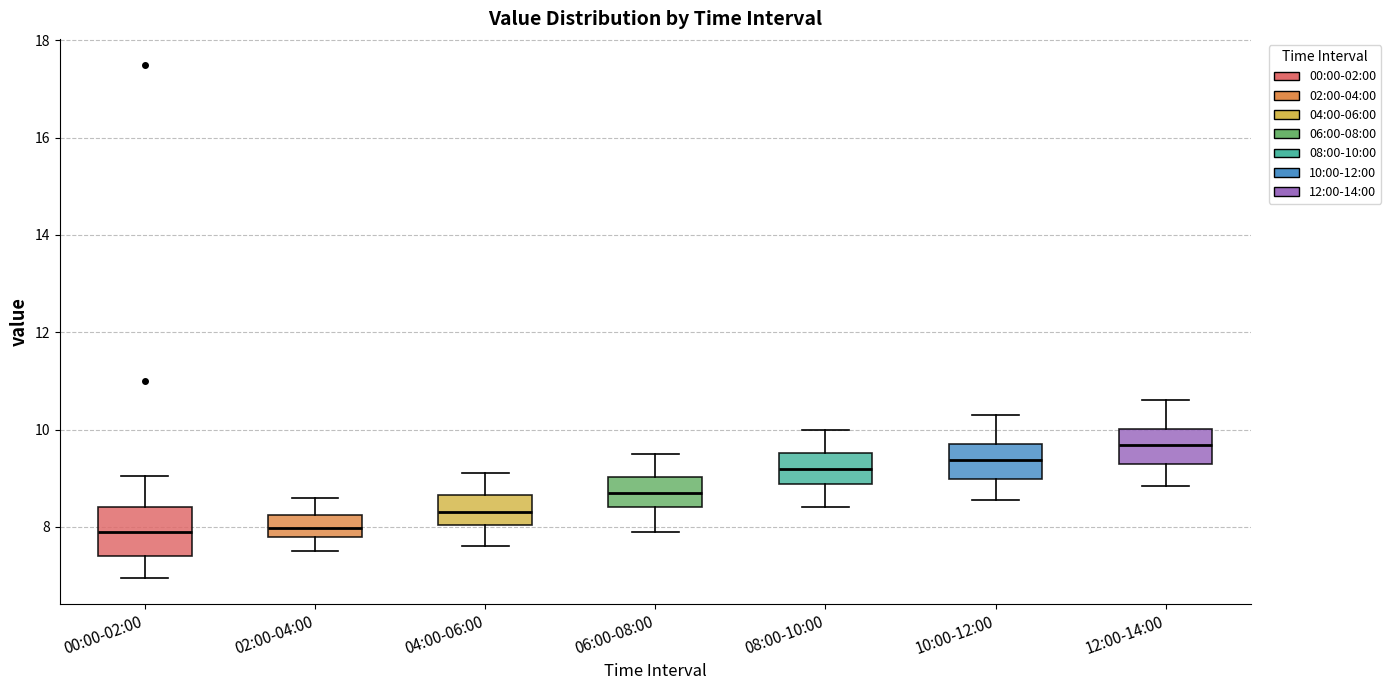

Reading left to right, transcribe this box plot: for each box, give where its median line is, the range the box spans, and where its two whiskers end, as read against the y-axis. The values are not printed on the chart, so give them approximately, as read against the axis.

00:00-02:00: median 8.0, box 7.4 to 8.4, whiskers 7.0 to 9.0
02:00-04:00: median 8.0, box 7.8 to 8.2, whiskers 7.6 to 8.6
04:00-06:00: median 8.4, box 8.0 to 8.6, whiskers 7.6 to 9.2
06:00-08:00: median 8.8, box 8.4 to 9.0, whiskers 8.0 to 9.6
08:00-10:00: median 9.2, box 8.8 to 9.6, whiskers 8.4 to 10.0
10:00-12:00: median 9.4, box 9.0 to 9.8, whiskers 8.6 to 10.4
12:00-14:00: median 9.6, box 9.2 to 10.0, whiskers 8.8 to 10.6